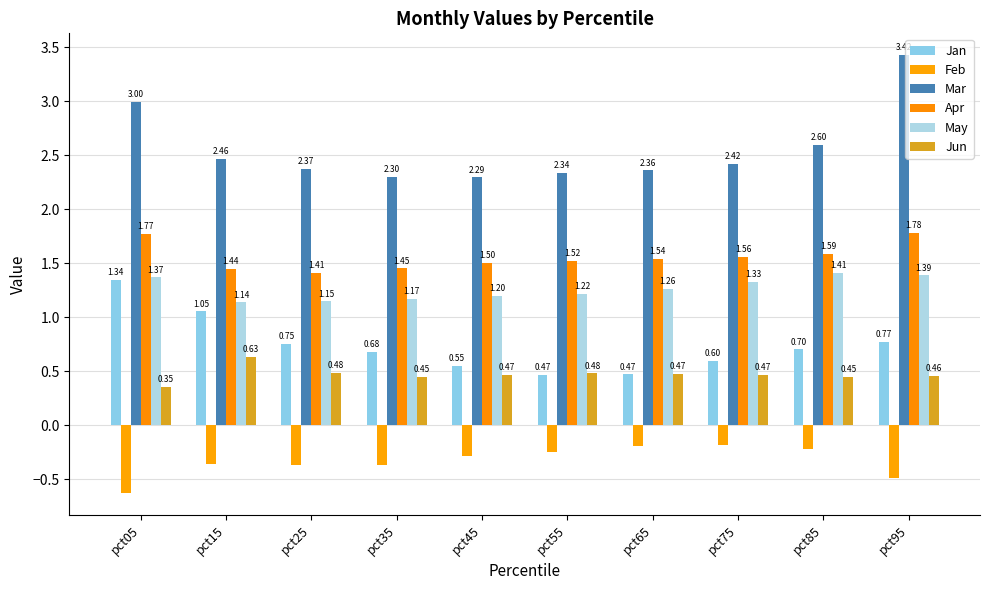

Is it true that Apr equals 2.8 at pct05?

False